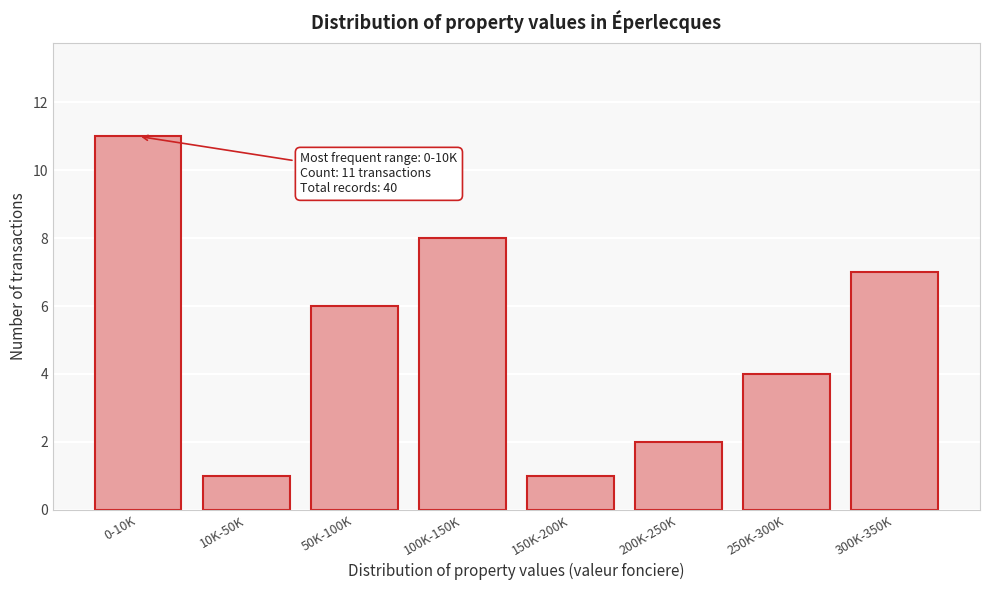

Reading left to right, list all the values displayed in this chart.

11	1	6	8	1	2	4	7